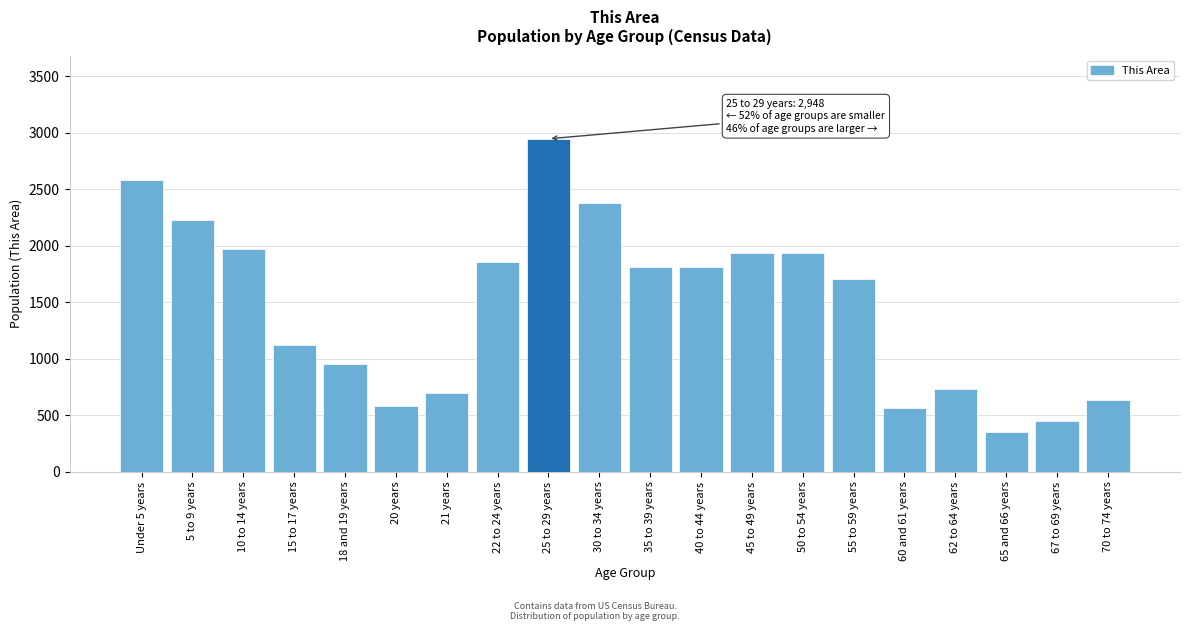

What is the value of the 2nd bar from the left?

2226